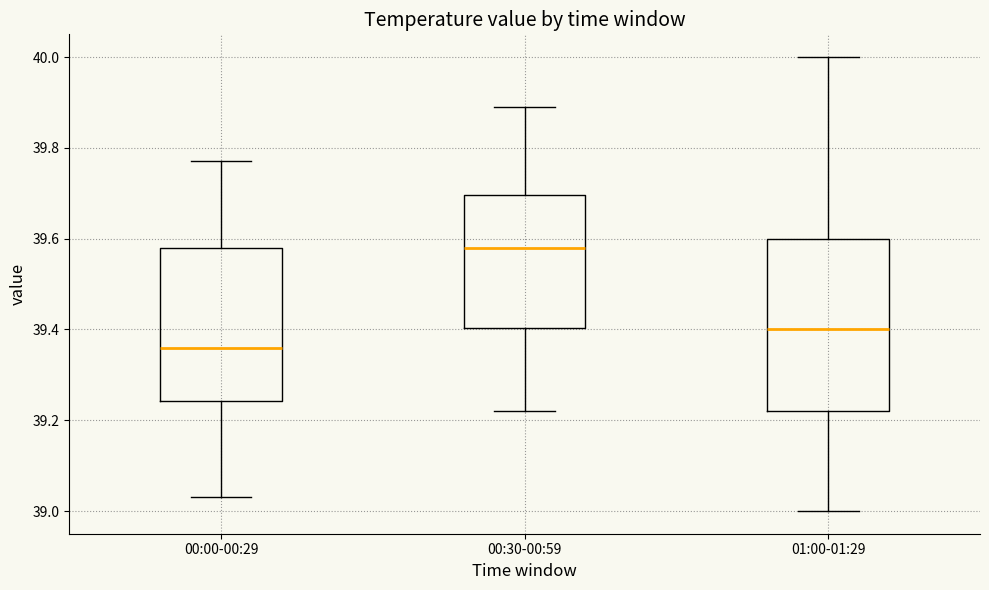

Which box's median line is the lowest?

00:00-00:29